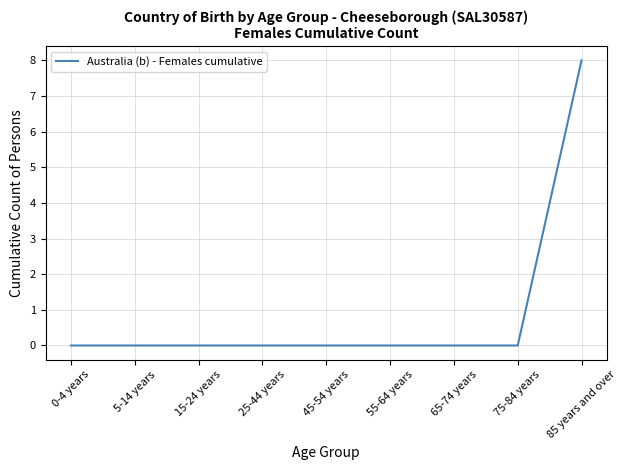

How many lines are shown in the chart?

1